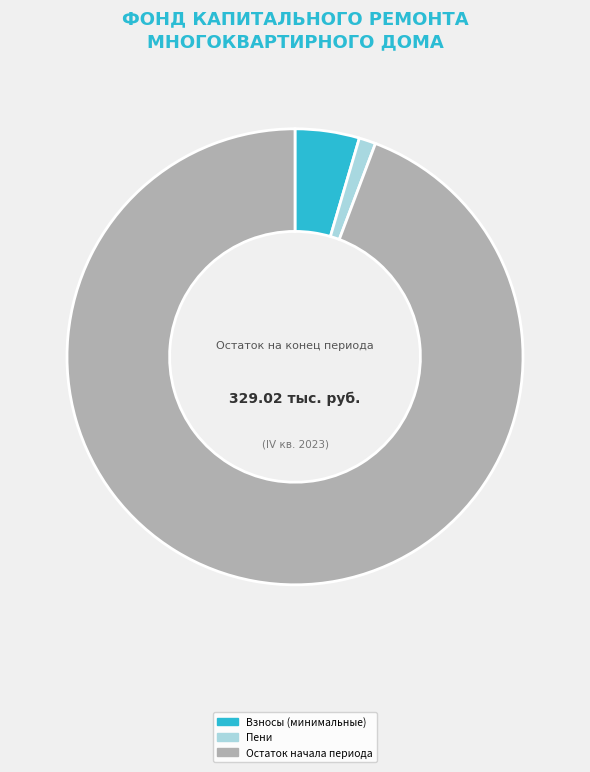

Count the number of slices in the pie.

3